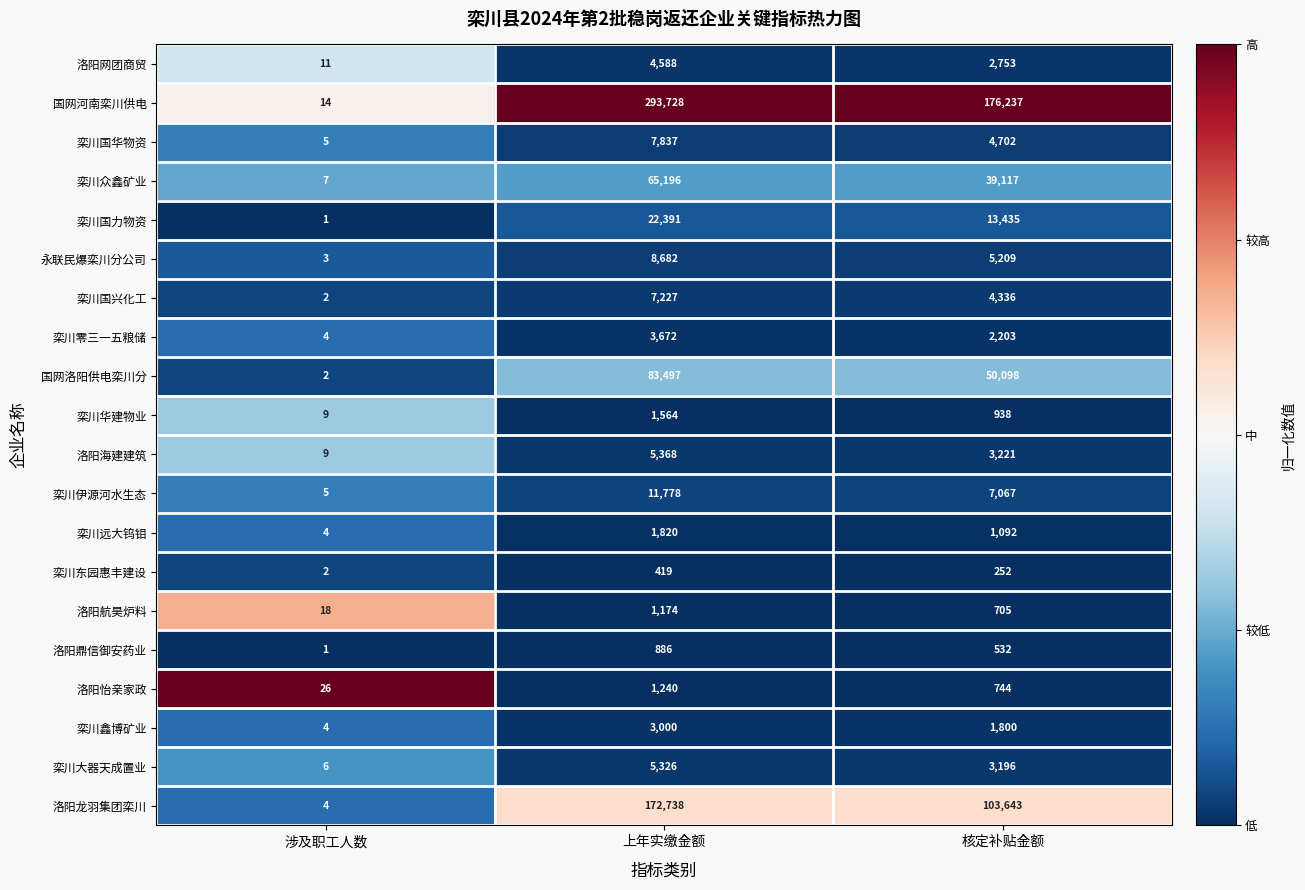

Where is 栾川伊源河水生态 nearest to the value 5891?

核定补贴金额